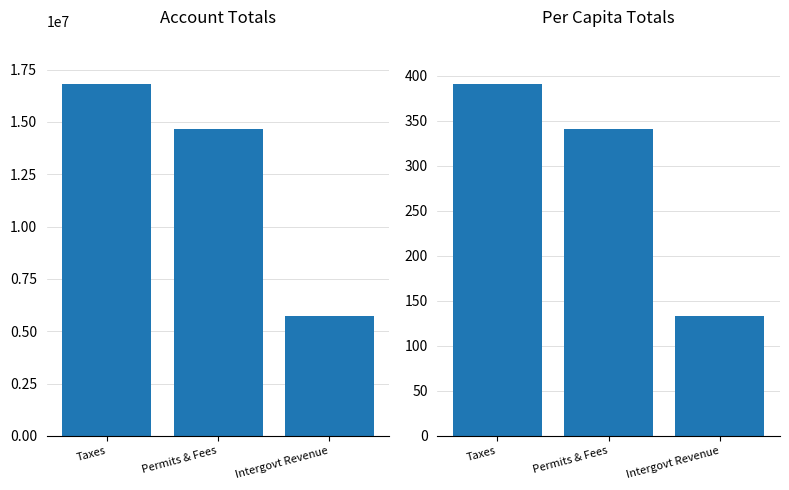

What is the label of the 3rd bar from the right?

Taxes